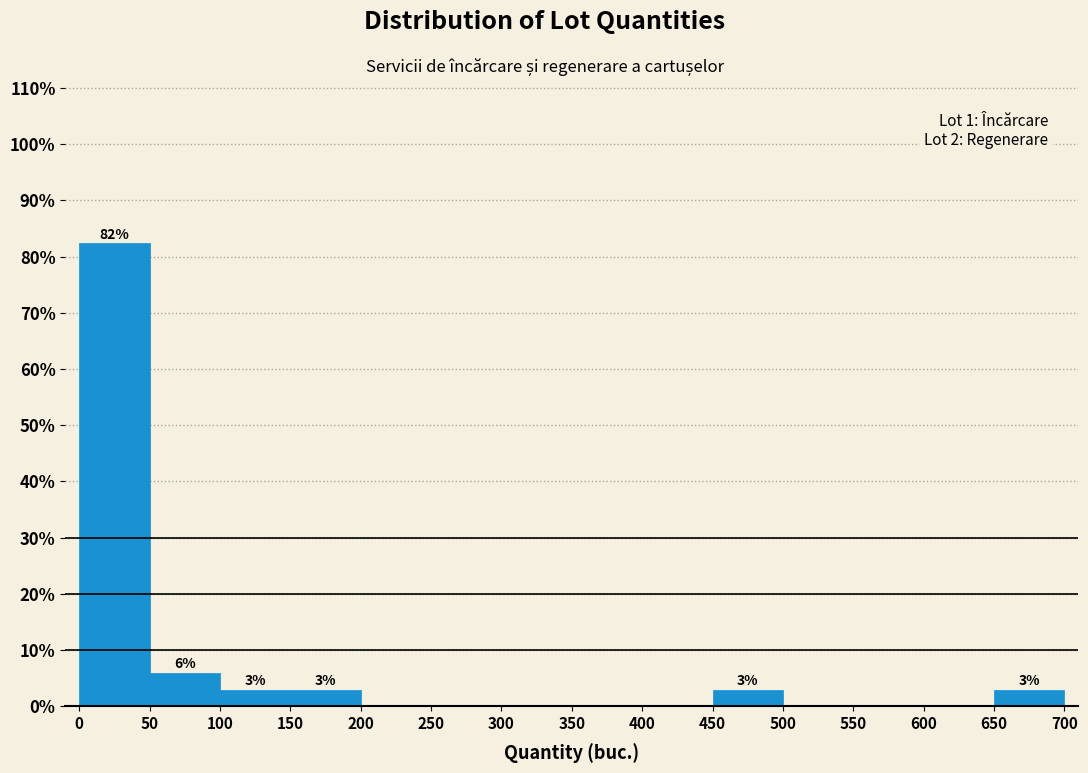

Which range on the x-axis has the tallest bar?

0 to 50